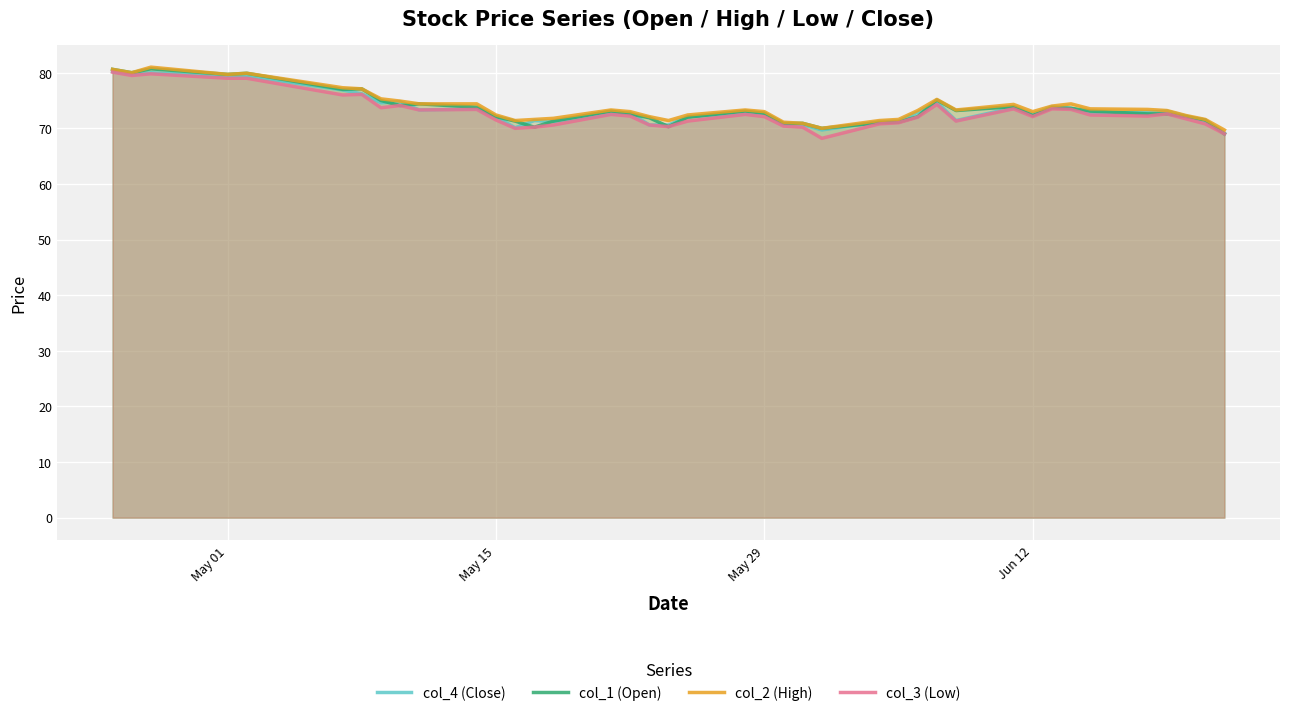

Which series has the largest total across all categories?

col_2 (High)